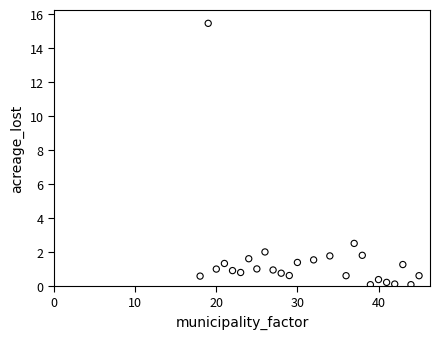

What is the range of Y values (max minus min)?

15.4